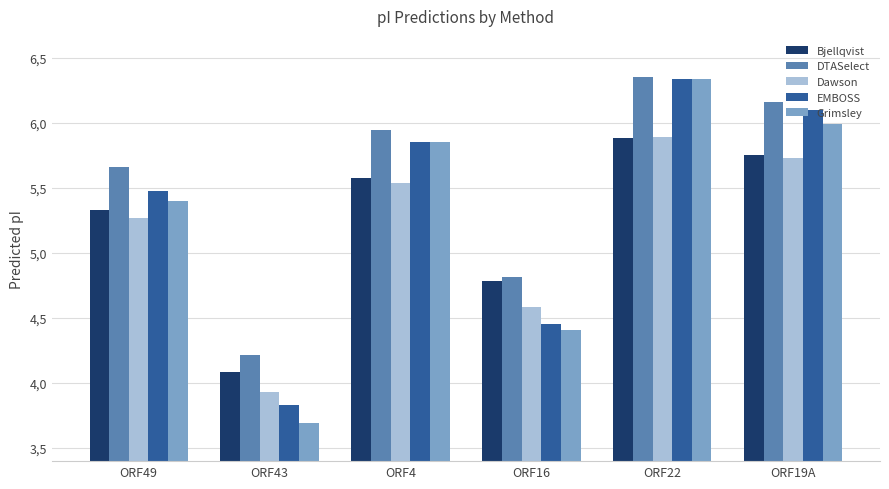

Is the value of Bjellqvist at ORF4 greater than the value of Grimsley at ORF16?

Yes